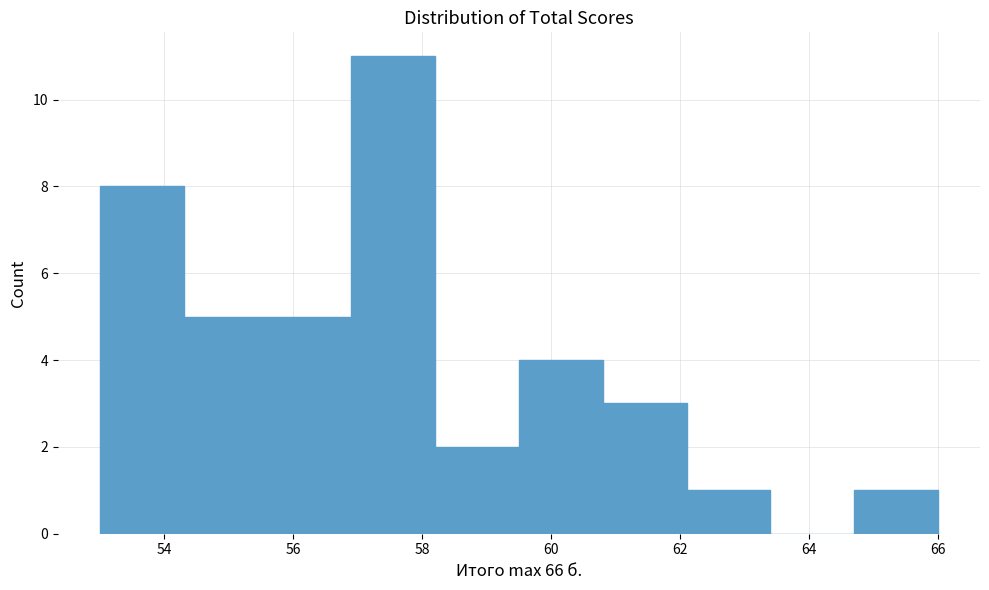

Reading left to right, list every bar in this chart as the range it spans on the x-axis followed by its height. Neither the bar edges nor the heights are printed on the chart, so give them approximately, as read against the axes.

53.0 to 54.3: 8
54.3 to 55.6: 5
55.6 to 56.9: 5
56.9 to 58.2: 11
58.2 to 59.5: 2
59.5 to 60.8: 4
60.8 to 62.1: 3
62.1 to 63.4: 1
63.4 to 64.7: 0
64.7 to 66.0: 1